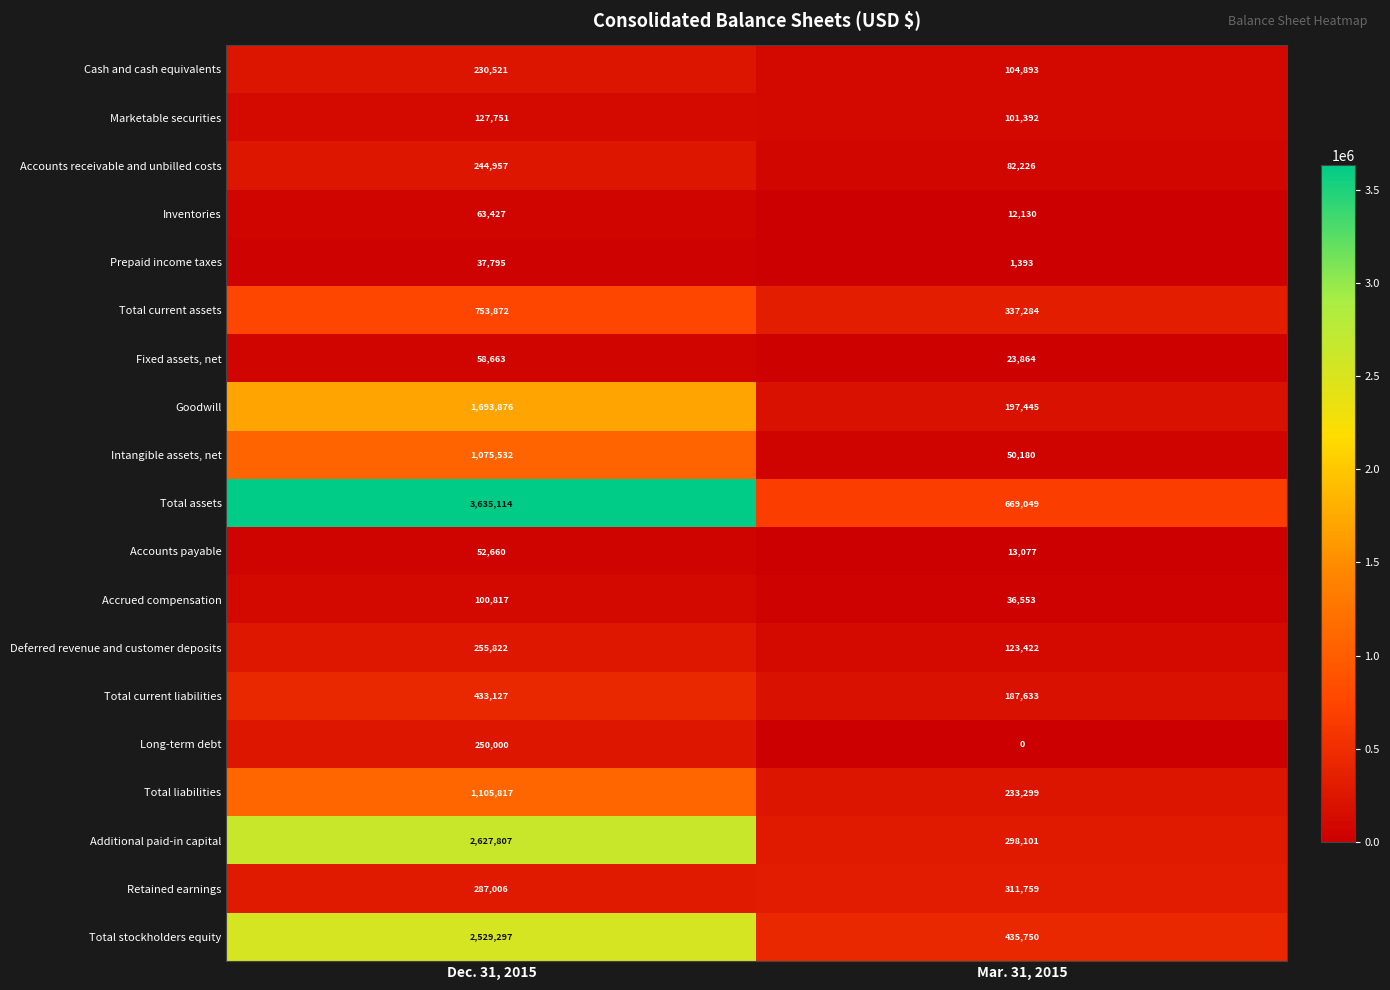

How many values in the Total current liabilities series are below 433127?

1